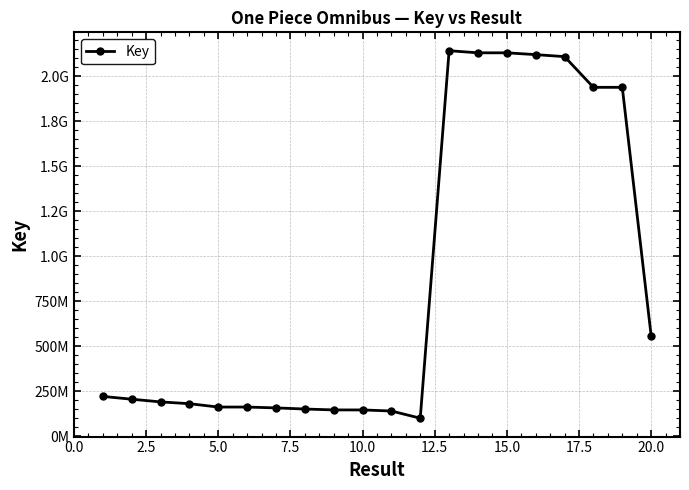

What is the value of the 14th point from the left?

2129707006